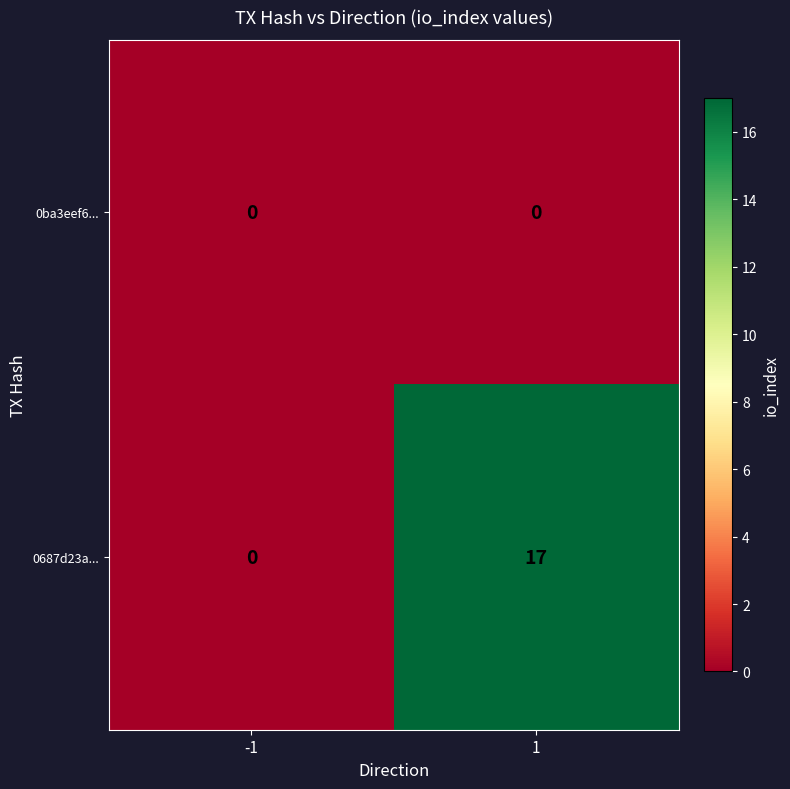

Which series has the widest spread of values?

0687d23a...